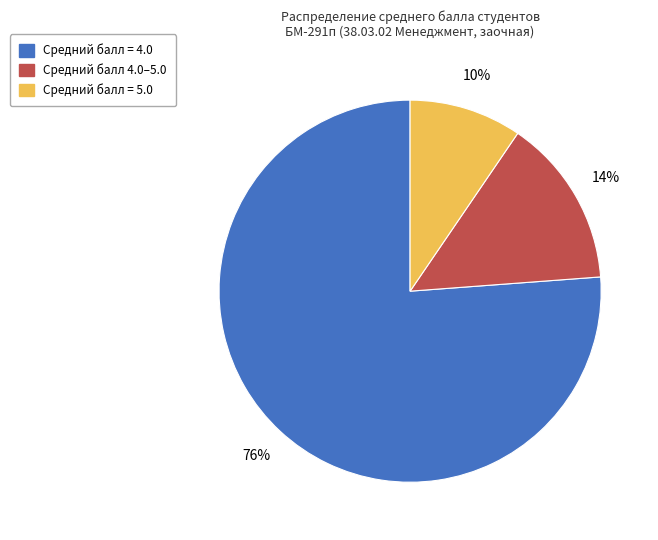

To the nearest percent, what is the average slice percentage?

33%